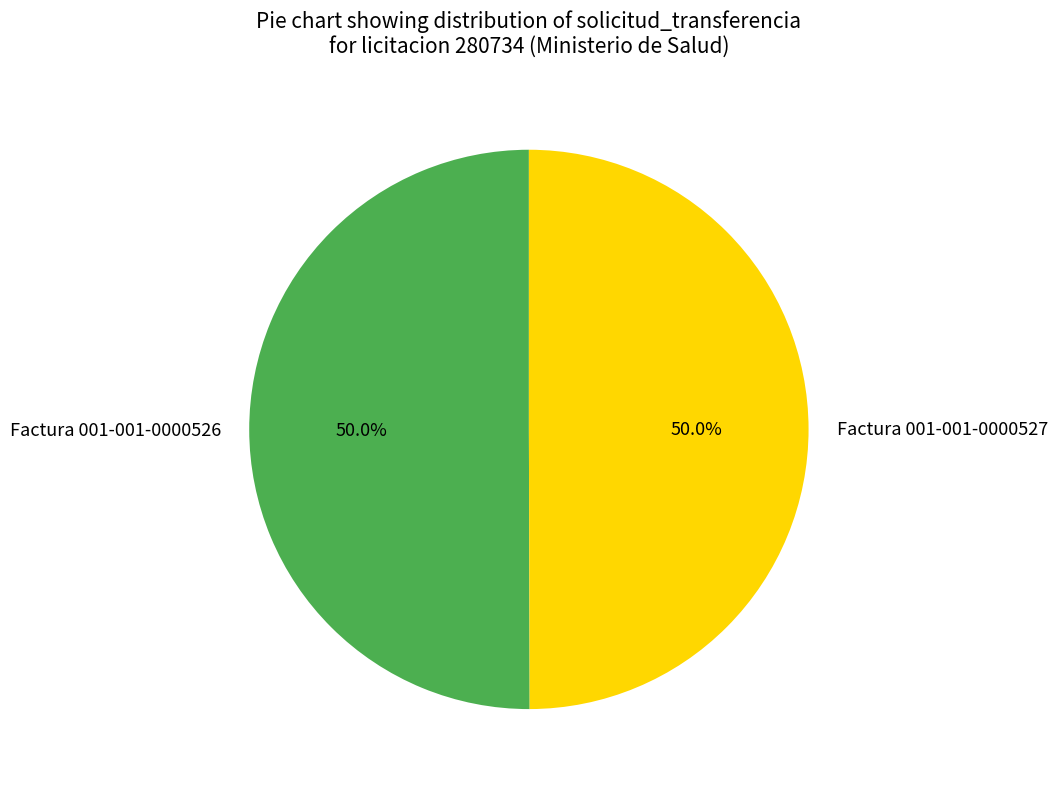

Combined, do Factura 001-001-0000527 and Factura 001-001-0000526 account for over 50%?

Yes